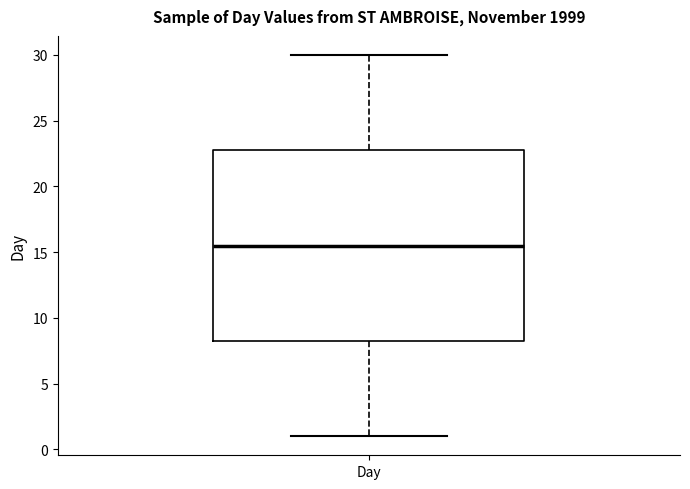

Where does the upper whisker of the box for Day end on the y-axis? The values are not printed on the chart, so give them approximately, as read against the axis.

30.0